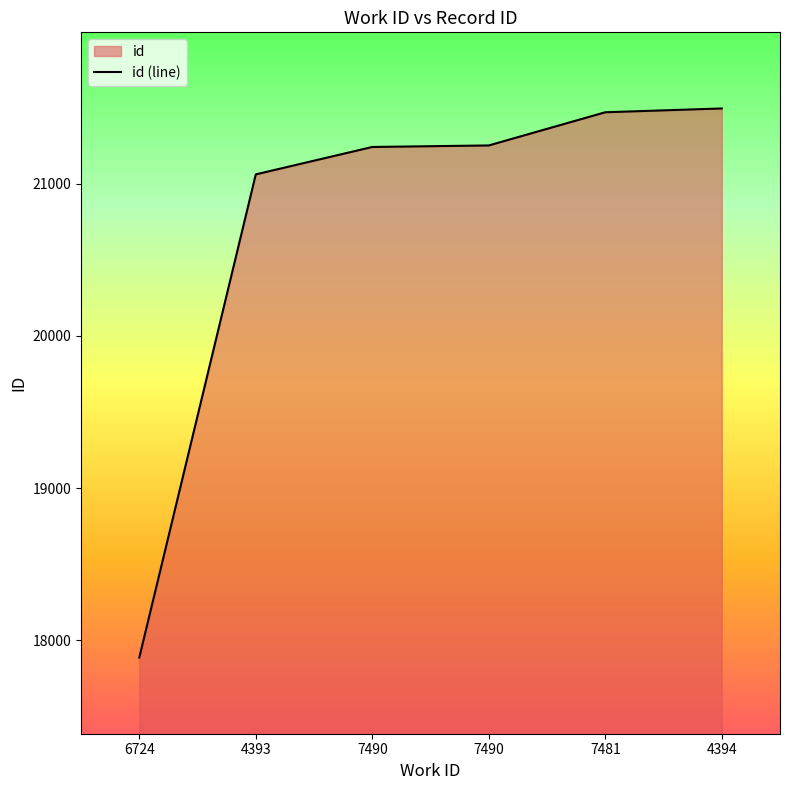

Reading right to left, list all the values displayed in this chart.

4394=21494	7481=21469	7490=21251	7490=21241	4393=21061	6724=17887